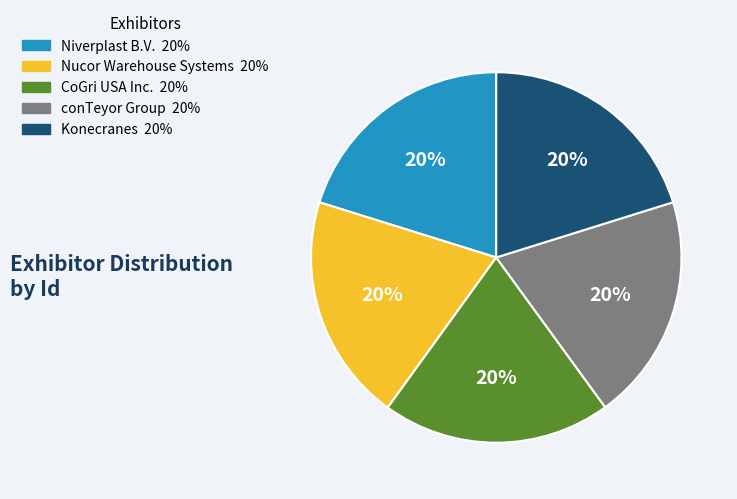

To the nearest percent, what percentage of the pie is conTeyor Group?

20%